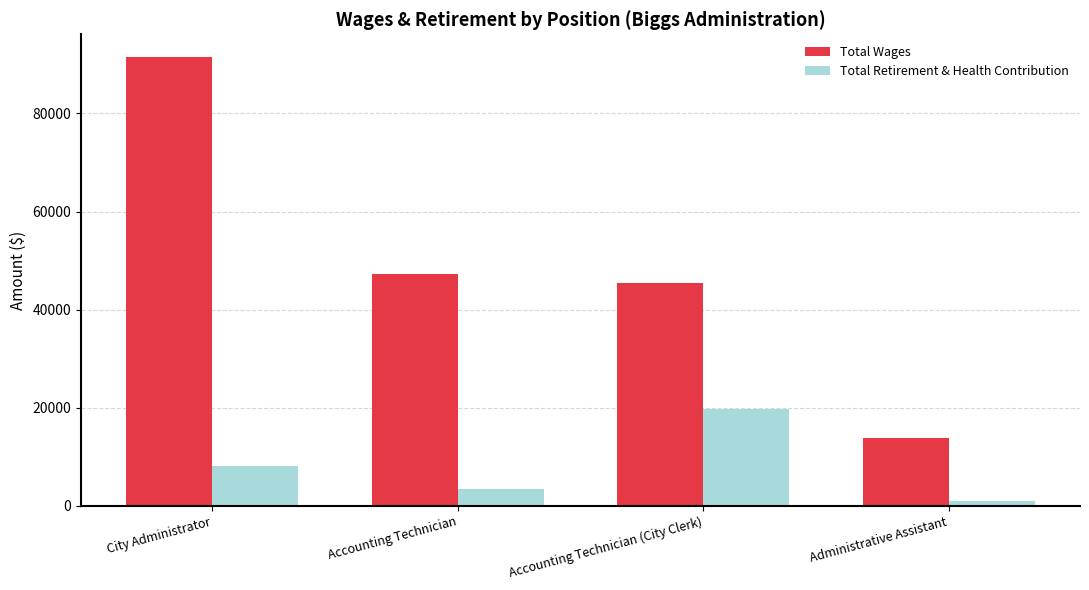

Is it true that Total Retirement & Health Contribution equals 8195 at City Administrator?

True